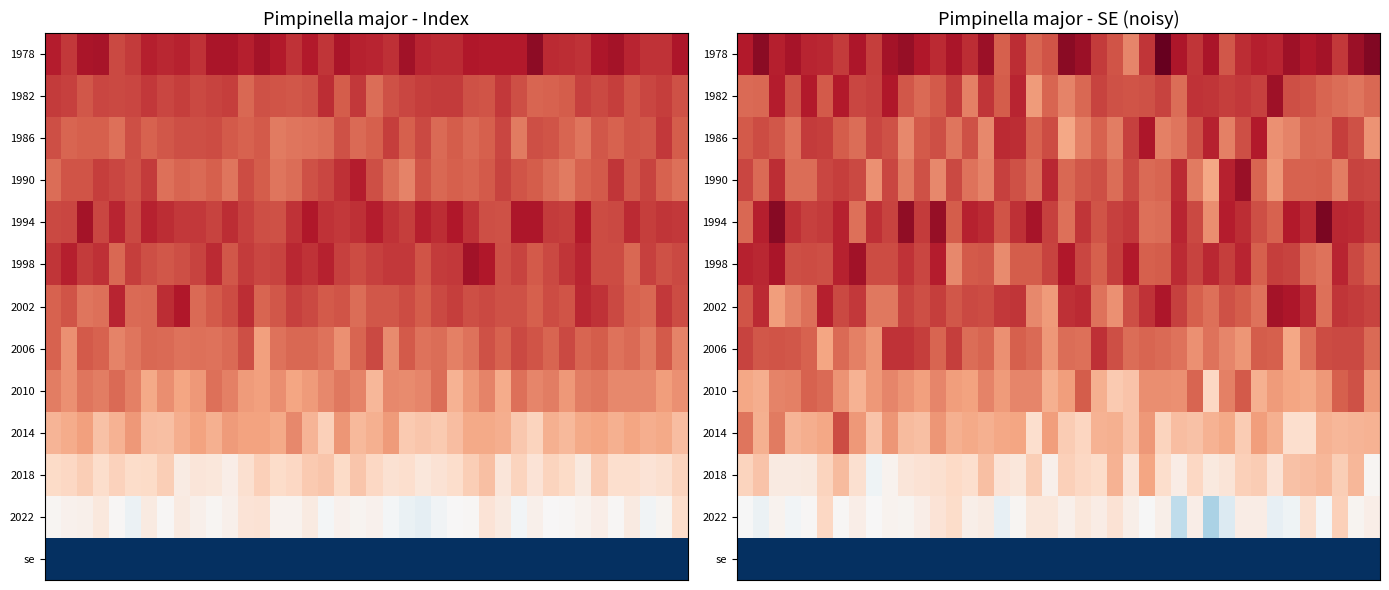

Count the number of data series in this chart.

13